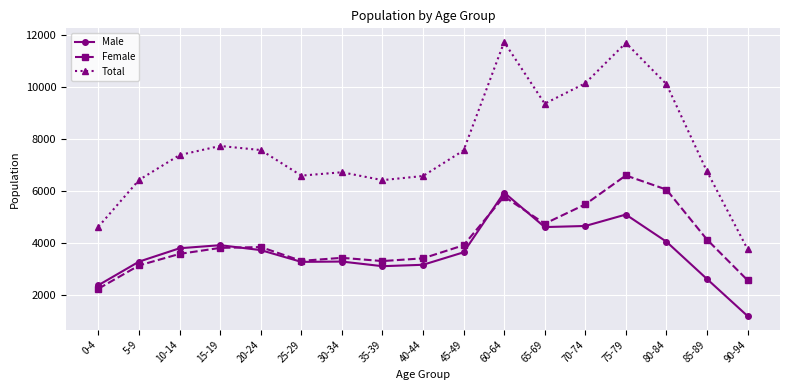

What is the approximate value of Female at 60-64?

5793